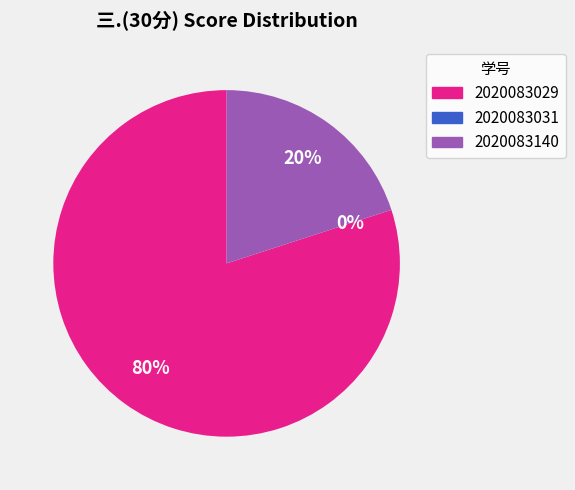

True or false: 2020083031 accounts for 0% of the total.

True